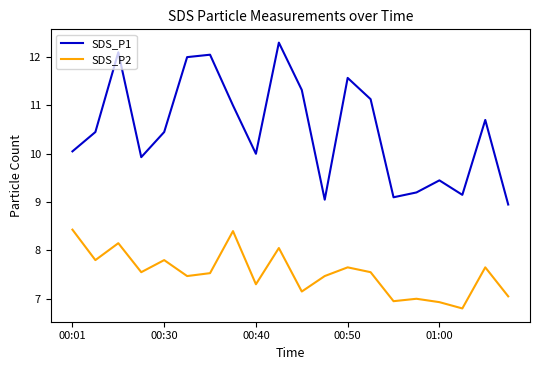

How many interior local peaks does the SDS_P1 series have?

6